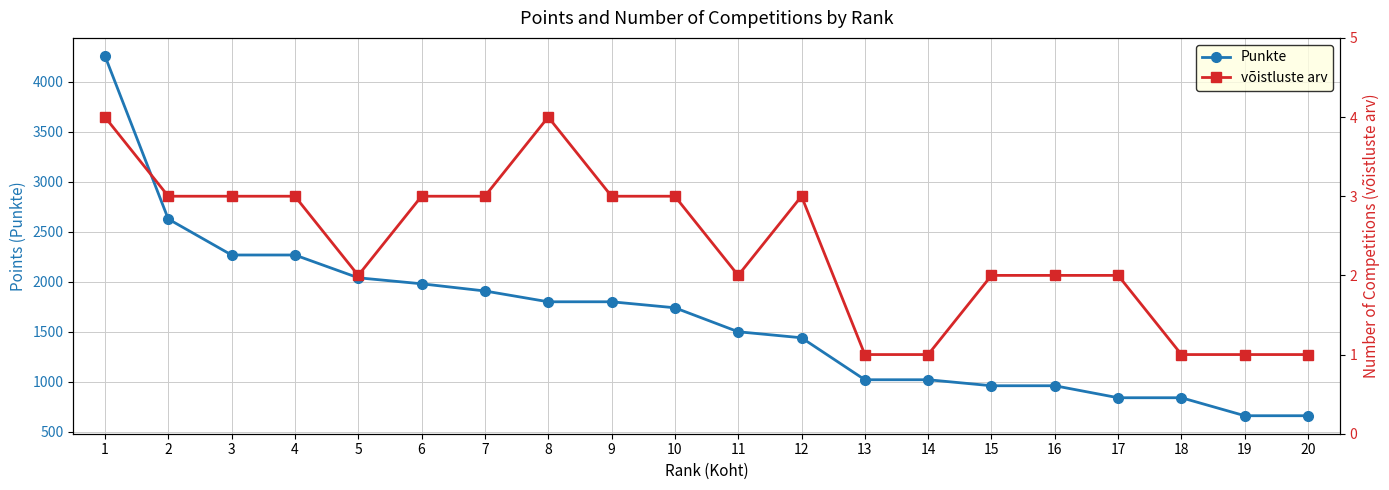

At which label does Punkte first exceed 1740?

1